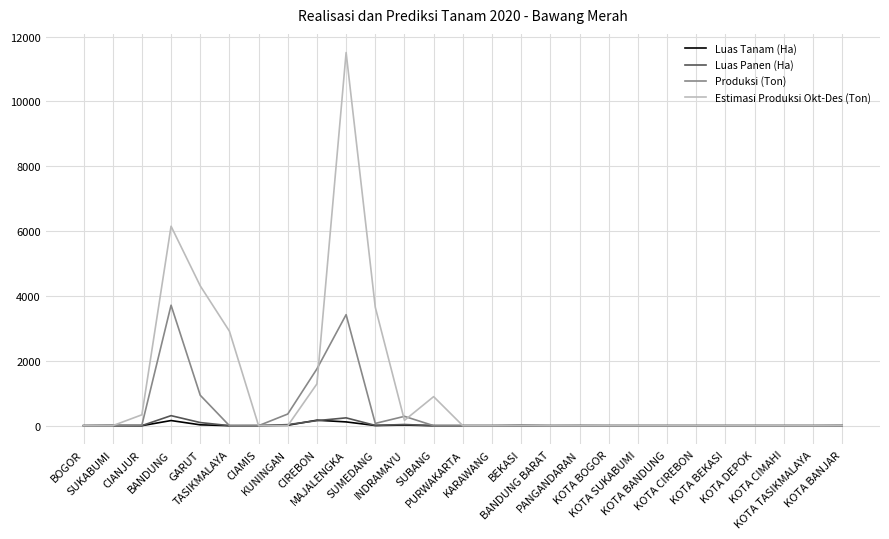

Is the value of Luas Tanam (Ha) at CIREBON greater than the value of Luas Panen (Ha) at KOTA BANDUNG?

Yes